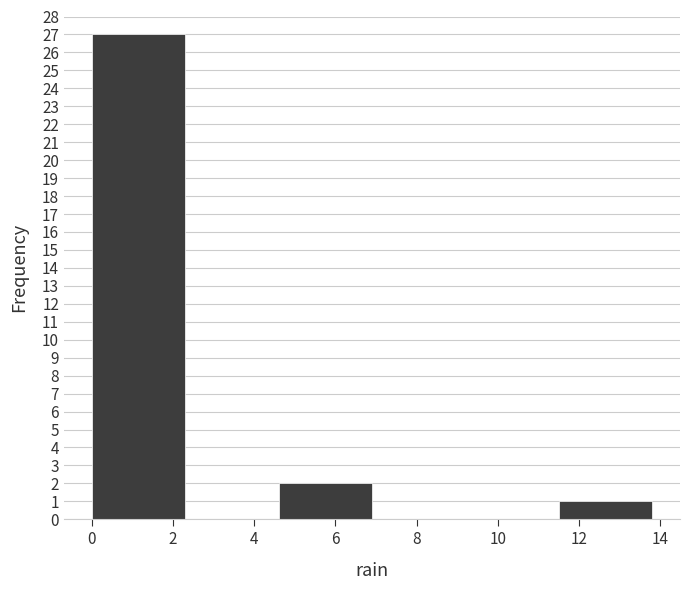

Reading left to right, list every bar in this chart as the range it spans on the x-axis followed by its height. Neither the bar edges nor the heights are printed on the chart, so give them approximately, as read against the axes.

0.0 to 2.3: 27
2.3 to 4.6: 0
4.6 to 6.9: 2
6.9 to 9.2: 0
9.2 to 11.5: 0
11.5 to 13.8: 1